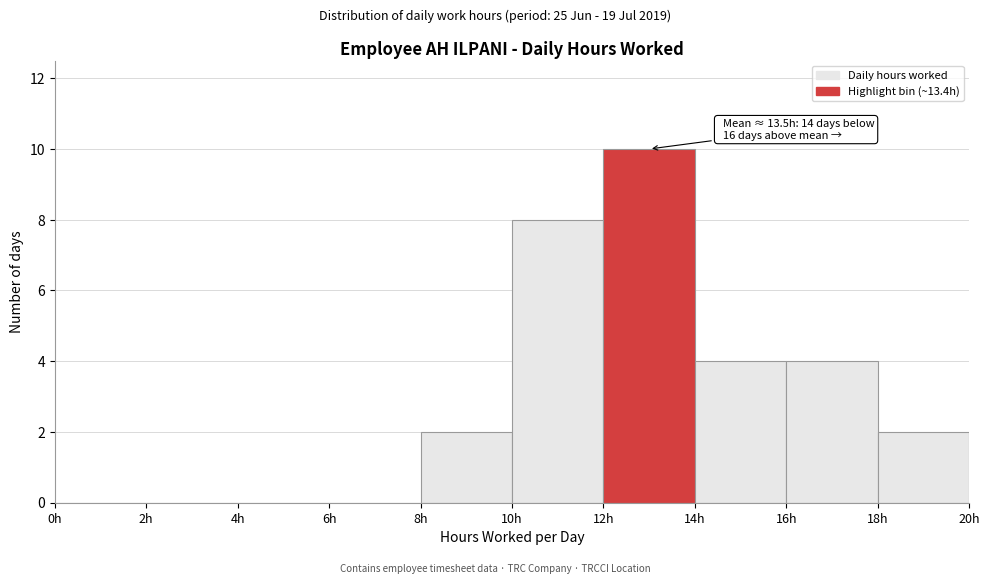

Over which range of the x-axis is the bar tallest?

12 to 14